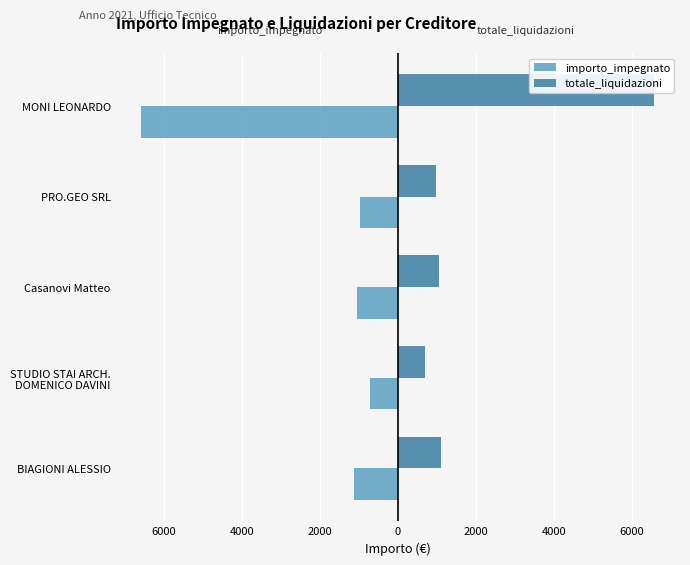

What is the maximum value shown in the chart?

6575.8